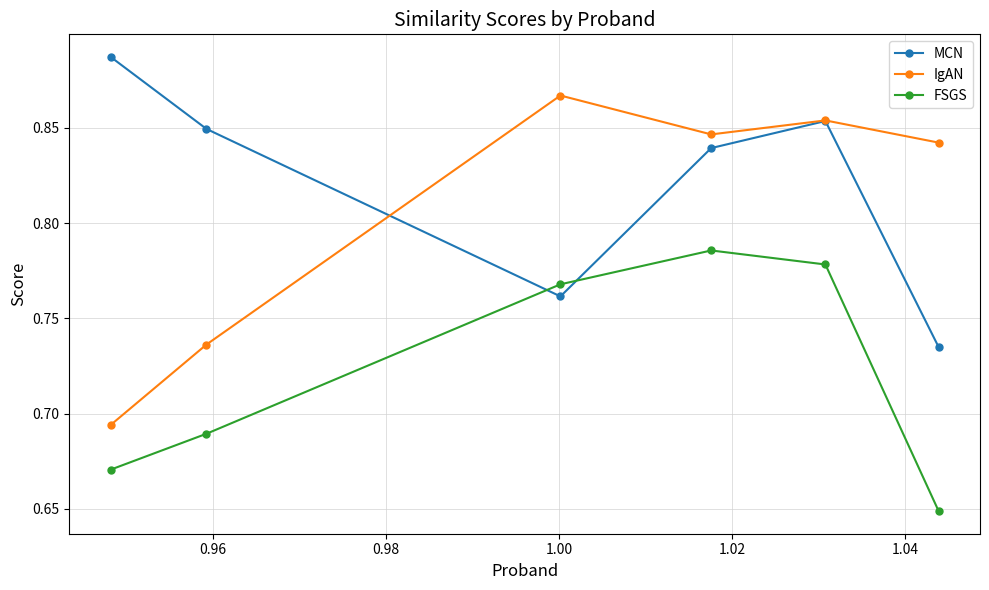

List the series in order of their peak value, lowest first.

FSGS, IgAN, MCN